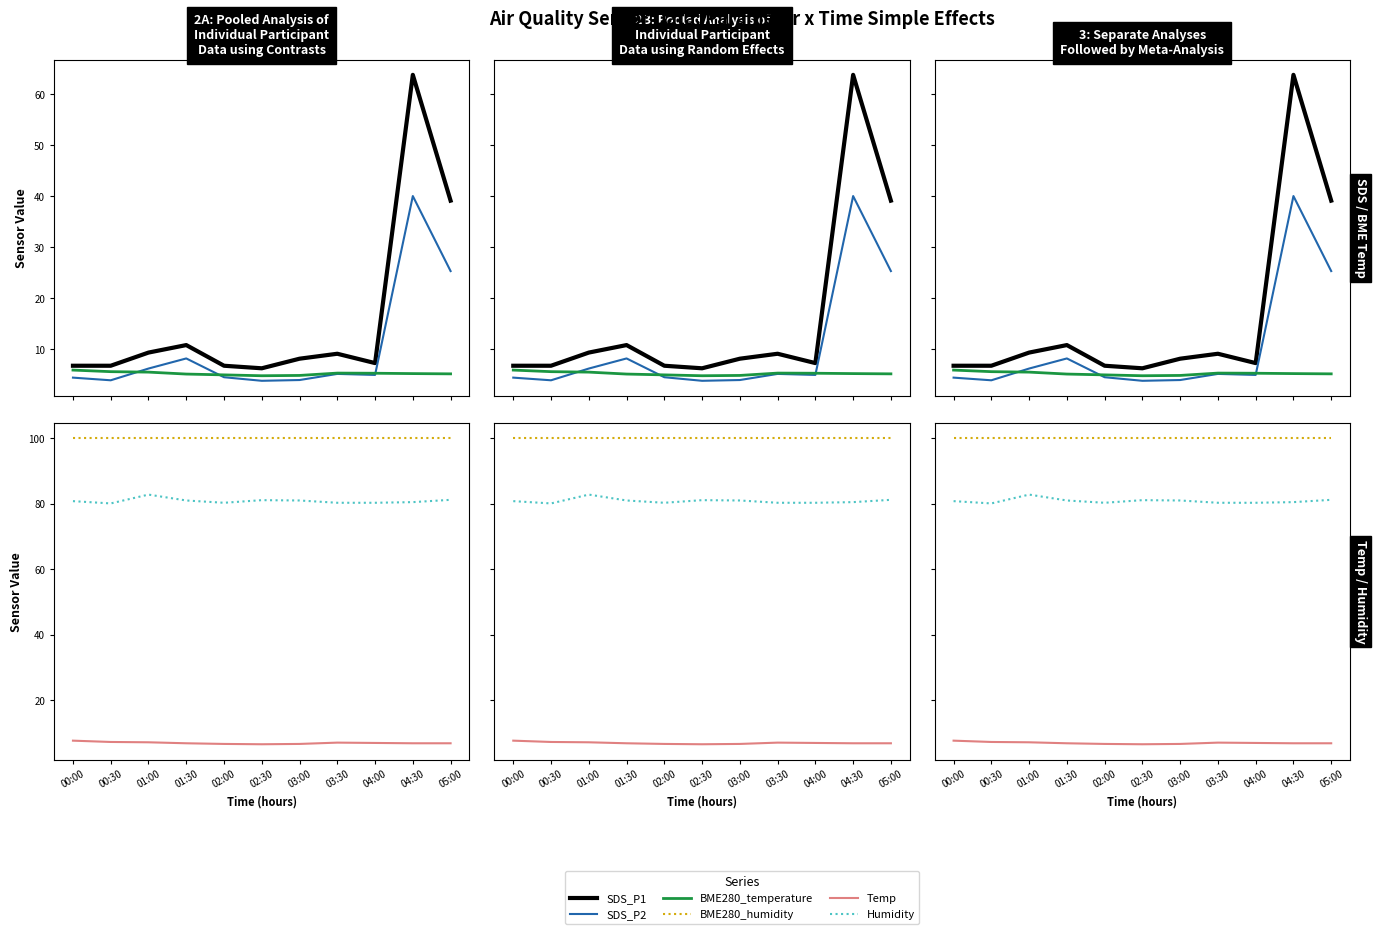

Between 02:00 and 02:30, which series saw the biggest shift?

Humidity